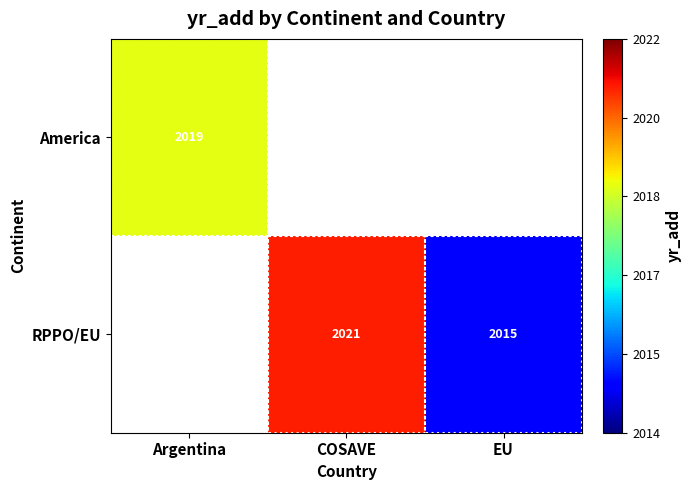

Count the number of categories in the chart.

3